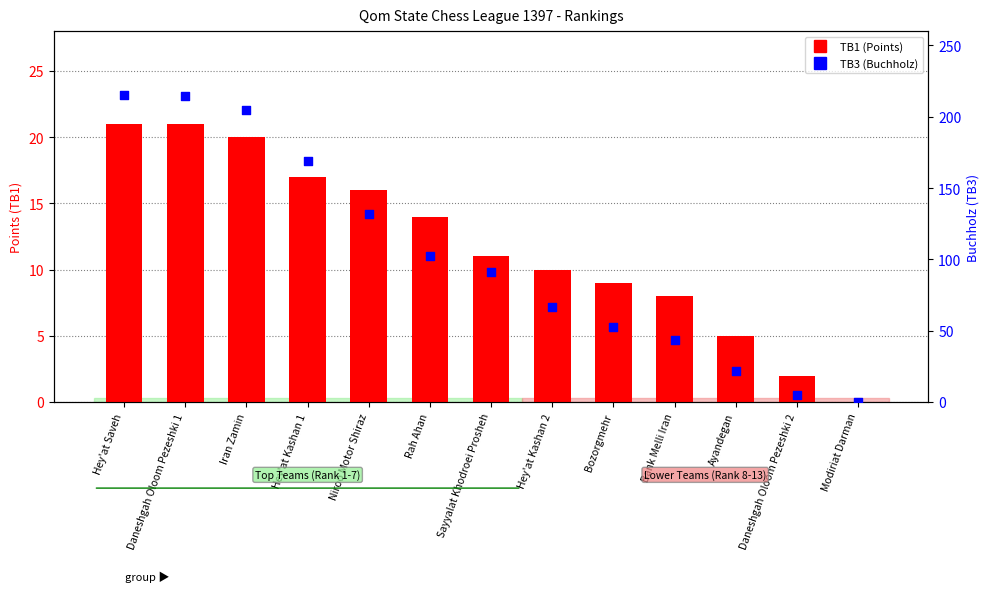

At how many categories does at least one series exceed 159?

4